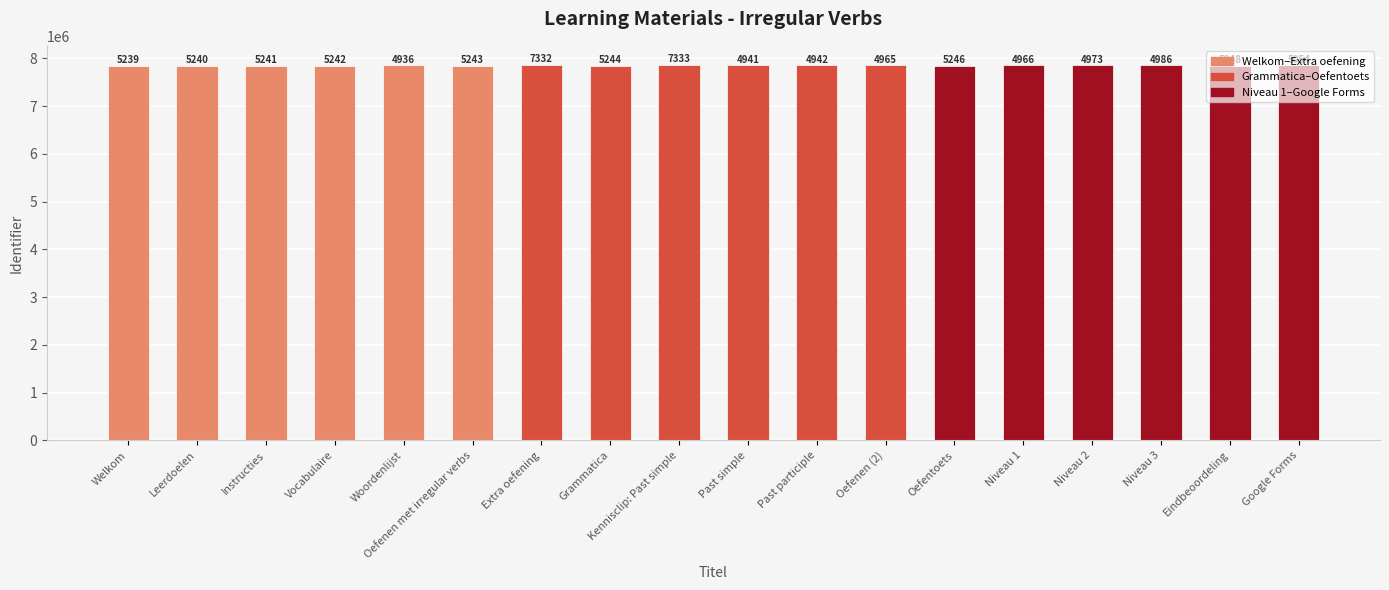

Does the chart contain any negative values?

No